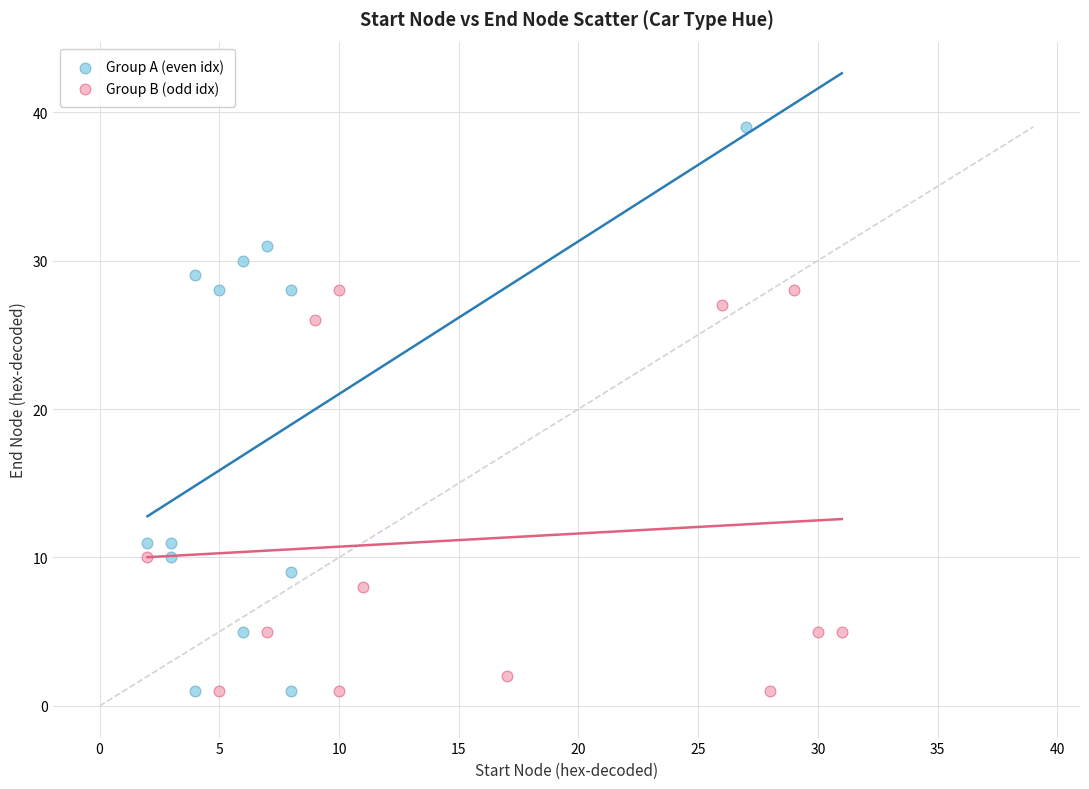

Which series has the largest Y range (max minus min)?

Group A (even idx)